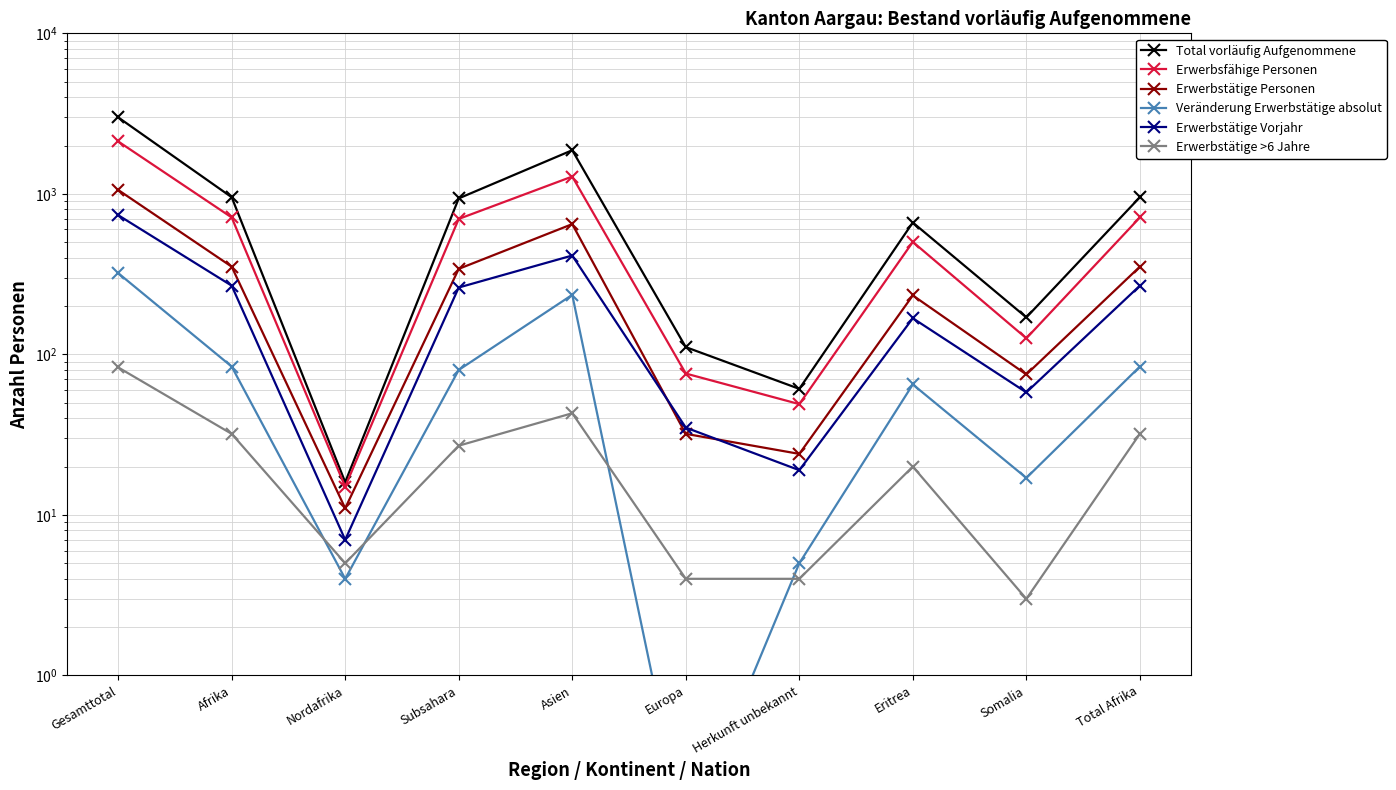

What value does the Erwerbstätige Personen series have at Nordafrika?

11.0